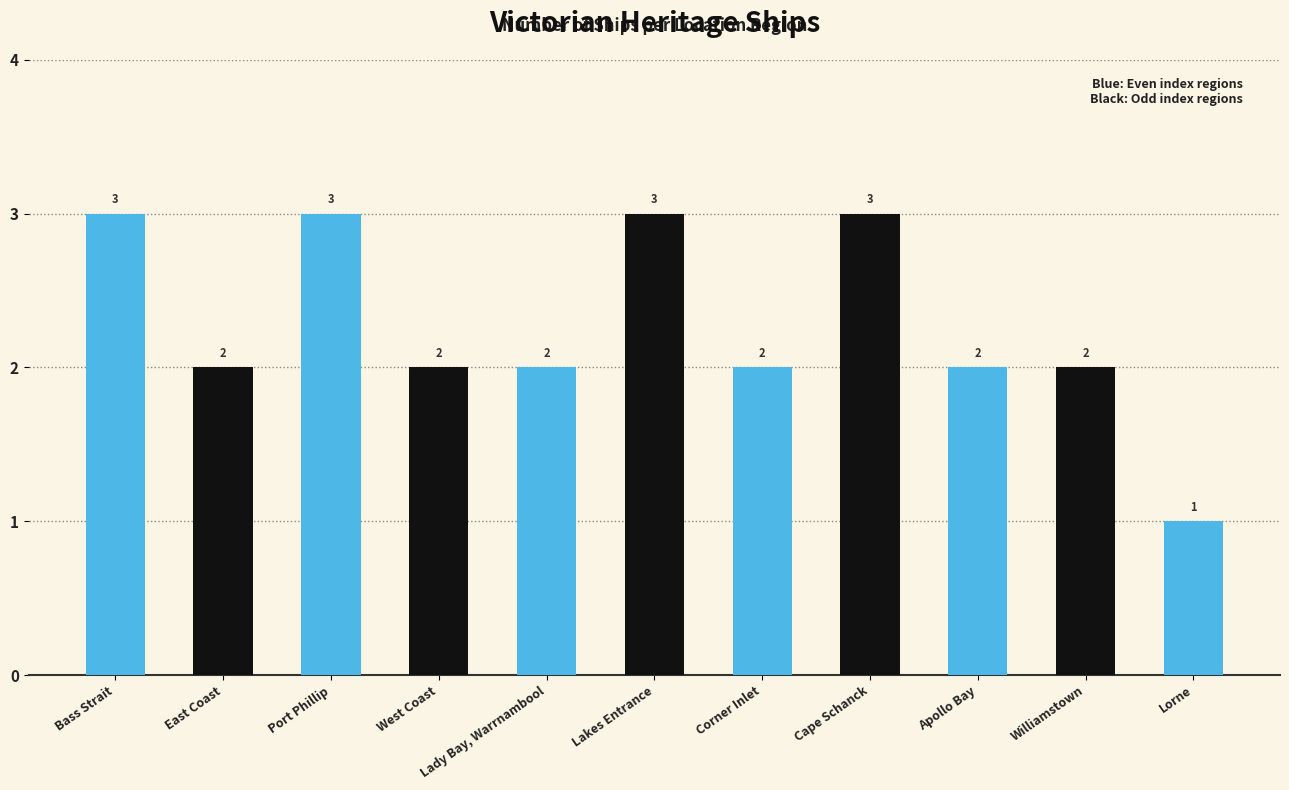

How many values are between 2 and 3?

10